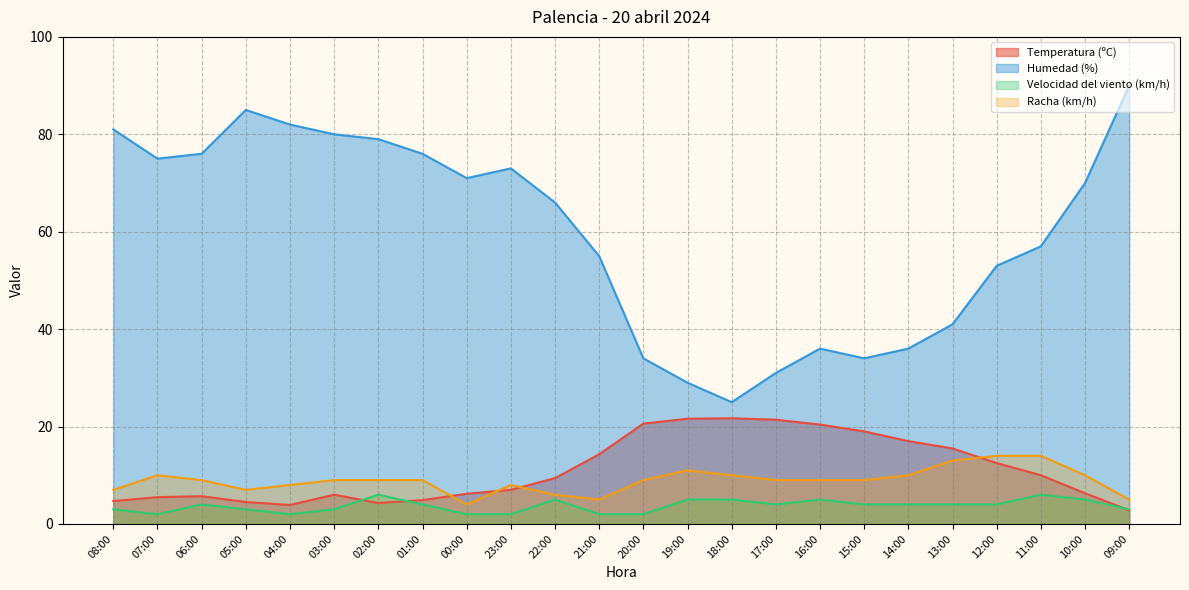

Reading left to right, extract all data points from this chart.

Temperatura (ºC): 08:00=4.7	07:00=5.5	06:00=5.7	05:00=4.5	04:00=3.9	03:00=6.0	02:00=4.3	01:00=4.9	00:00=6.2	23:00=7.0	22:00=9.4	21:00=14.3	20:00=20.6	19:00=21.6	18:00=21.7	17:00=21.4	16:00=20.4	15:00=19.0	14:00=17.0	13:00=15.5	12:00=12.5	11:00=10.0	10:00=6.3	09:00=2.8
Humedad (%): 08:00=81.0	07:00=75.0	06:00=76.0	05:00=85.0	04:00=82.0	03:00=80.0	02:00=79.0	01:00=76.0	00:00=71.0	23:00=73.0	22:00=66.0	21:00=55.0	20:00=34.0	19:00=29.0	18:00=25.0	17:00=31.0	16:00=36.0	15:00=34.0	14:00=36.0	13:00=41.0	12:00=53.0	11:00=57.0	10:00=70.0	09:00=90.0
Velocidad del viento (km/h): 08:00=3.0	07:00=2.0	06:00=4.0	05:00=3.0	04:00=2.0	03:00=3.0	02:00=6.0	01:00=4.0	00:00=2.0	23:00=2.0	22:00=5.0	21:00=2.0	20:00=2.0	19:00=5.0	18:00=5.0	17:00=4.0	16:00=5.0	15:00=4.0	14:00=4.0	13:00=4.0	12:00=4.0	11:00=6.0	10:00=5.0	09:00=3.0
Racha (km/h): 08:00=7.0	07:00=10.0	06:00=9.0	05:00=7.0	04:00=8.0	03:00=9.0	02:00=9.0	01:00=9.0	00:00=4.0	23:00=8.0	22:00=6.0	21:00=5.0	20:00=9.0	19:00=11.0	18:00=10.0	17:00=9.0	16:00=9.0	15:00=9.0	14:00=10.0	13:00=13.0	12:00=14.0	11:00=14.0	10:00=10.0	09:00=5.0